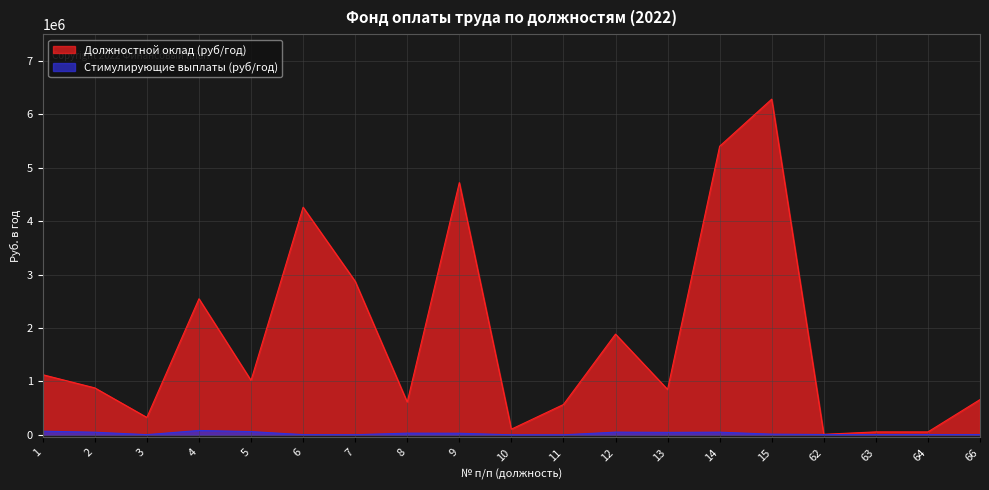

Which series changed the most between 6 and 64?

Должностной оклад (руб/год)